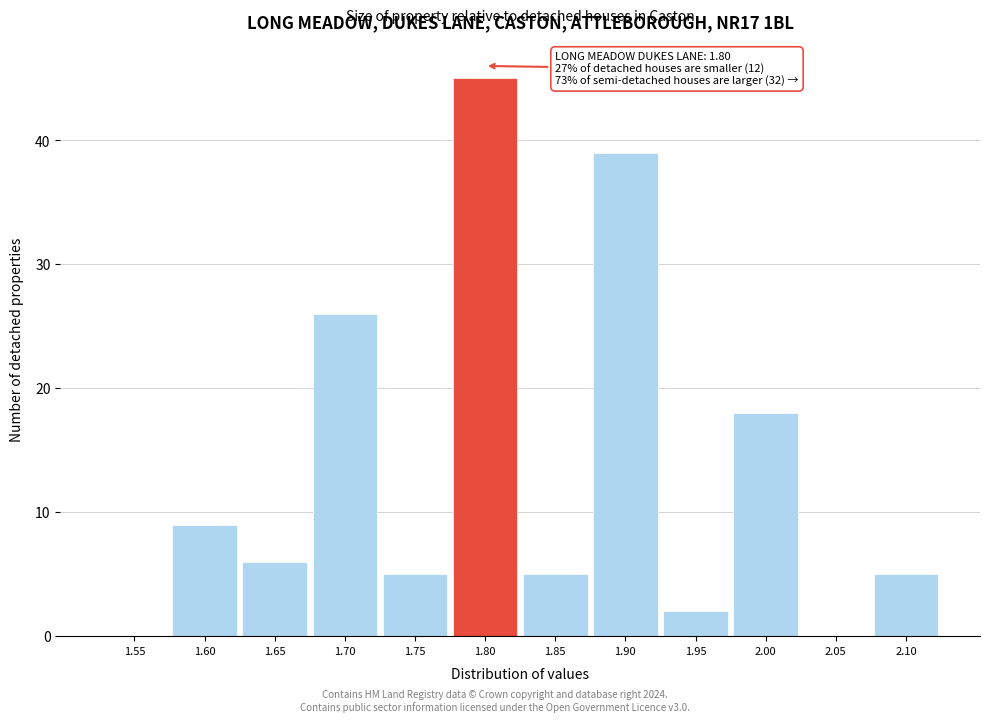

Reading right to left, extract all data points from this chart.

2.10=5	2.05=0	2.00=18	1.95=2	1.90=39	1.85=5	1.80=45	1.75=5	1.70=26	1.65=6	1.60=9	1.55=0